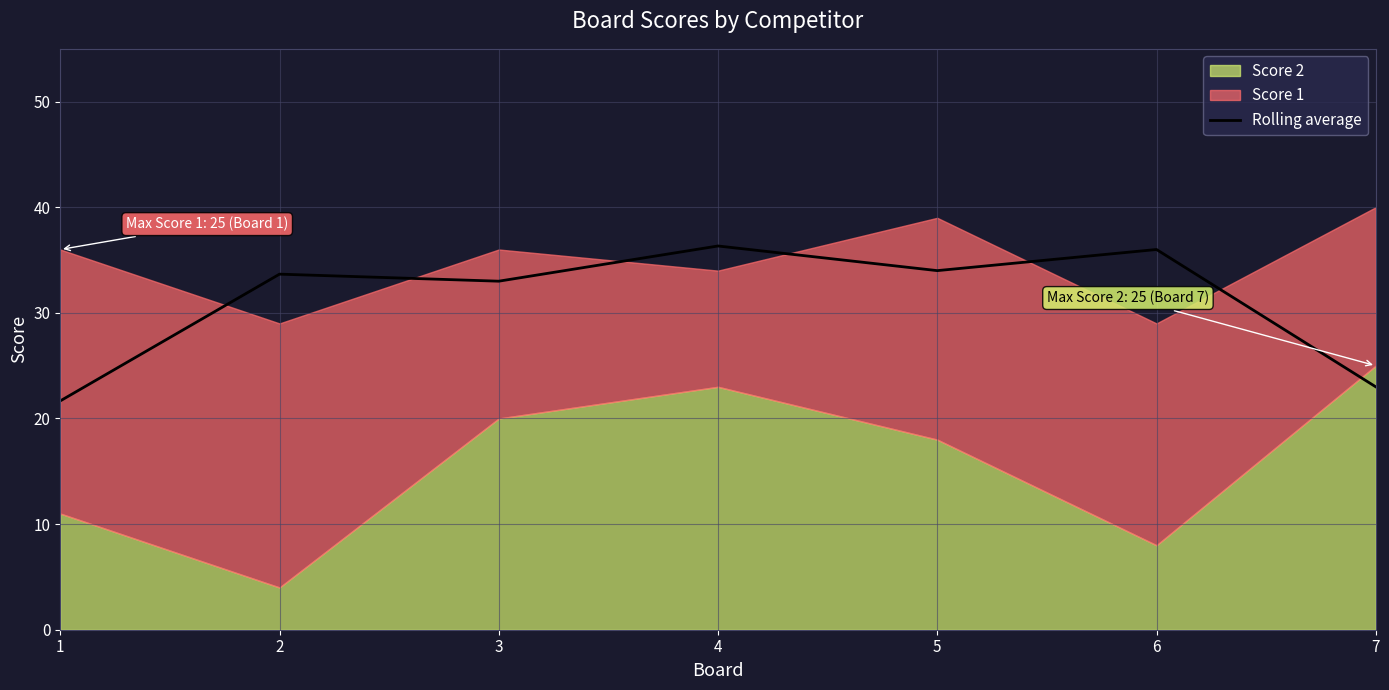

Reading right to left, transcribe all the data shown in this chart.

23.0	36.0	34.0	36.3	33.0	33.7	21.7